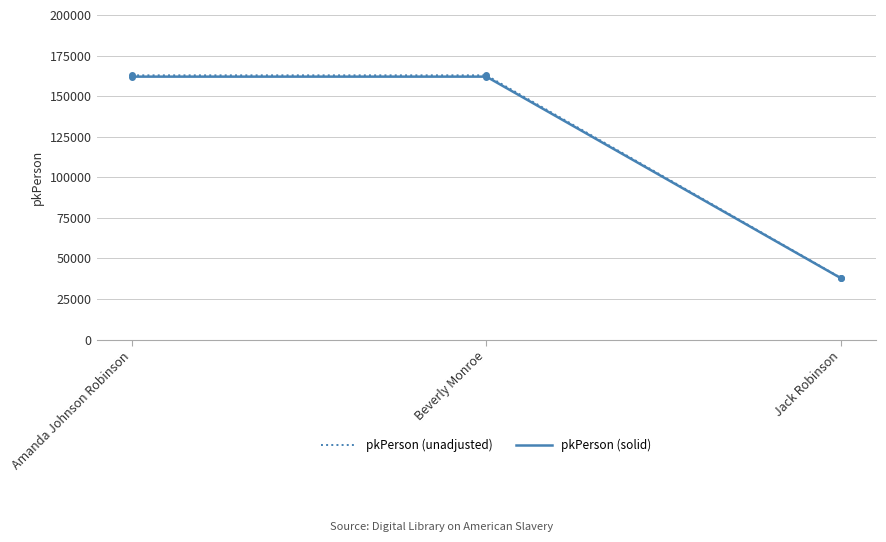

What is the value of the pkPerson (solid) point at the 2nd from the left?

162023.0